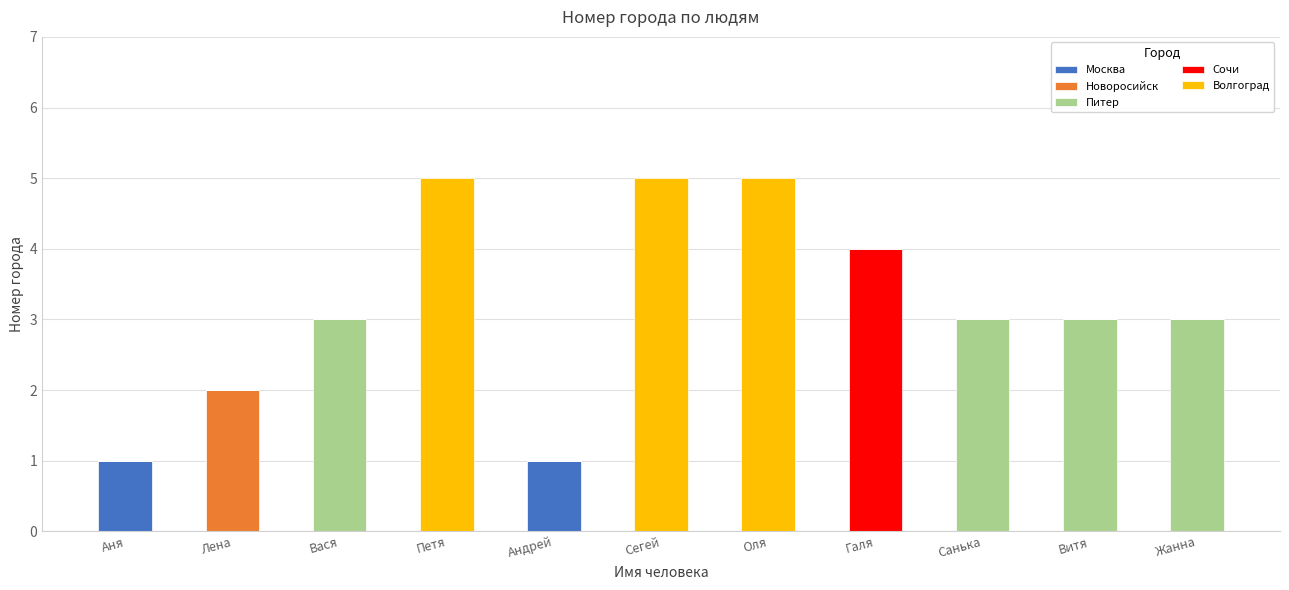

Is it true that Москва equals 0 at Витя?

True